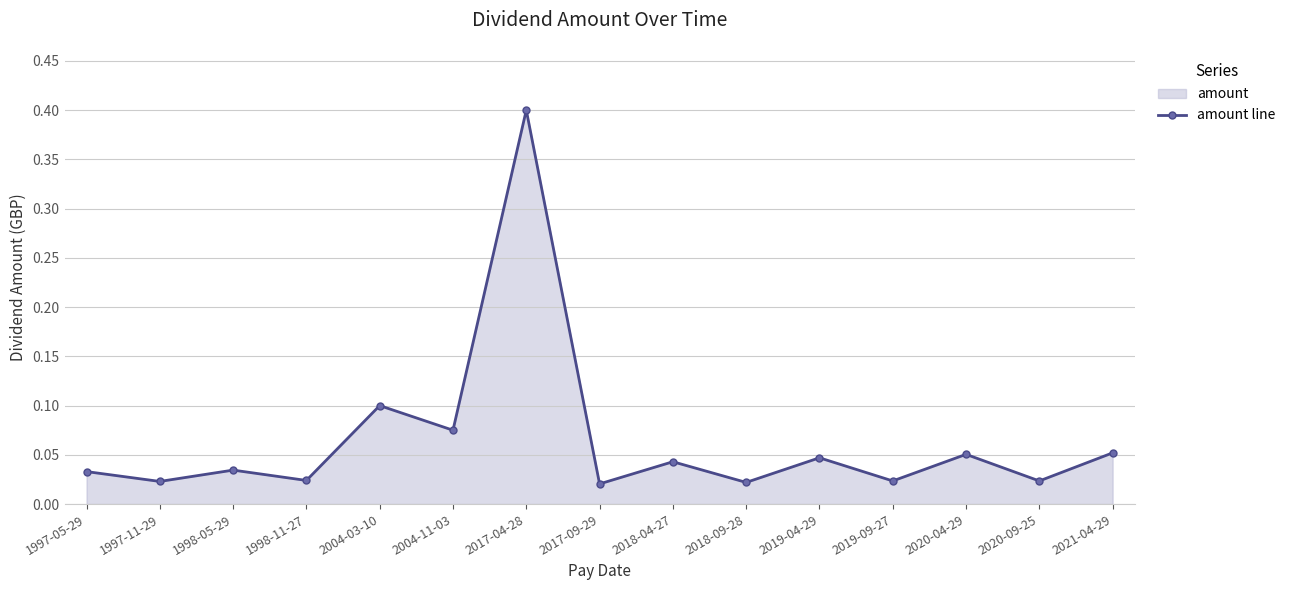

Does the chart display data point markers on the line(s)?

Yes